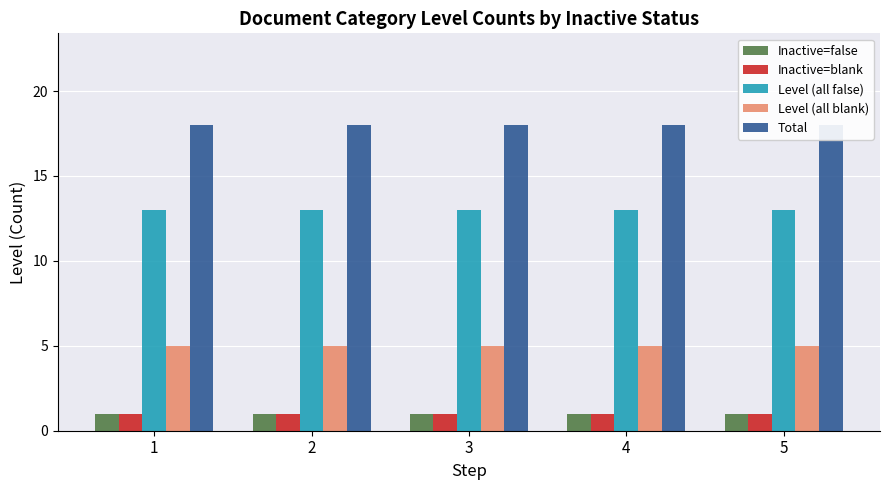

Are the bars grouped side by side (vs. stacked)?

Yes